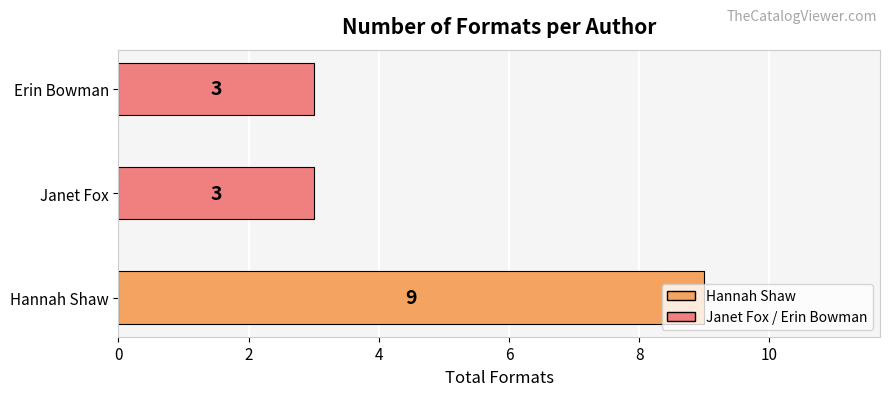

What is the sum of all values?

15